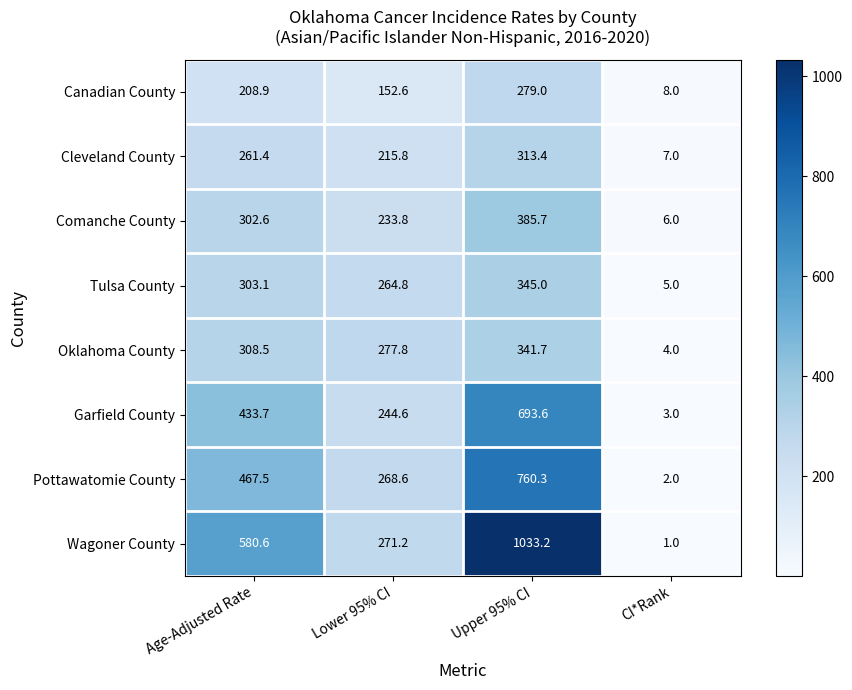

Which series has the largest total across all categories?

Wagoner County